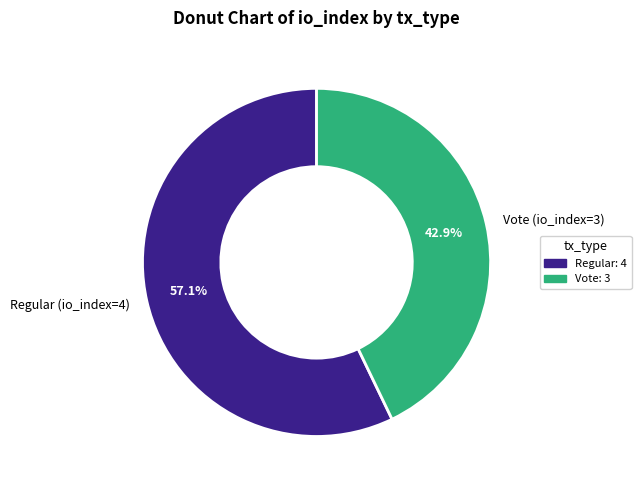

How much of the chart is everything except Vote: 3?

57.1%